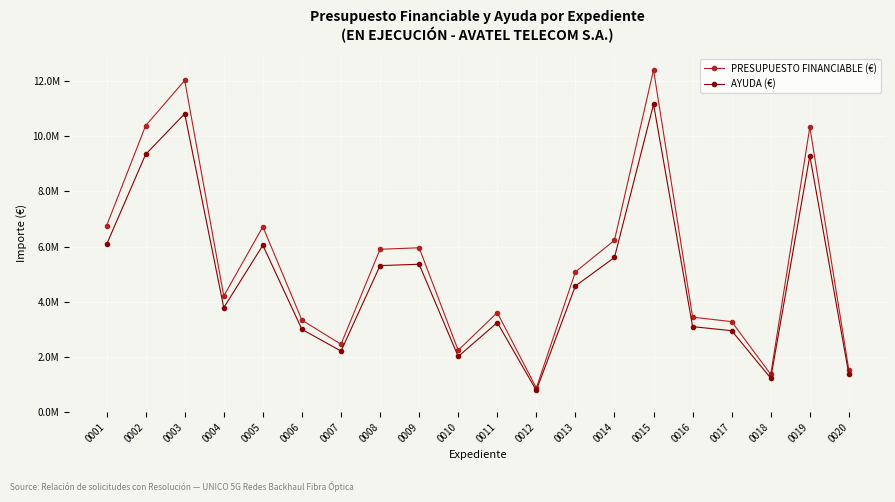

What is the difference between the maximum and minimum values in the PRESUPUESTO FINANCIABLE (€) series?

11529884